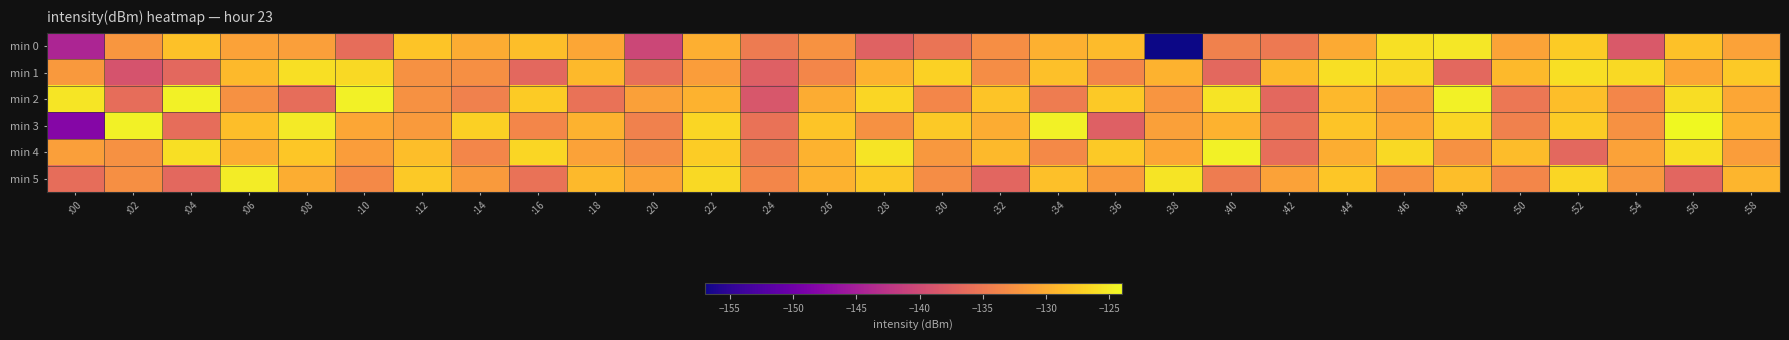

What is the spread (max minus min) of values at :30?

8.4